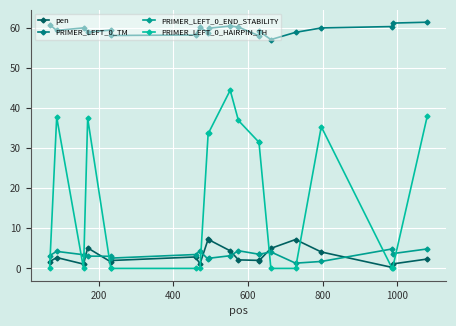

True or false: pen and PRIMER_LEFT_0_TM intersect in this chart.

False